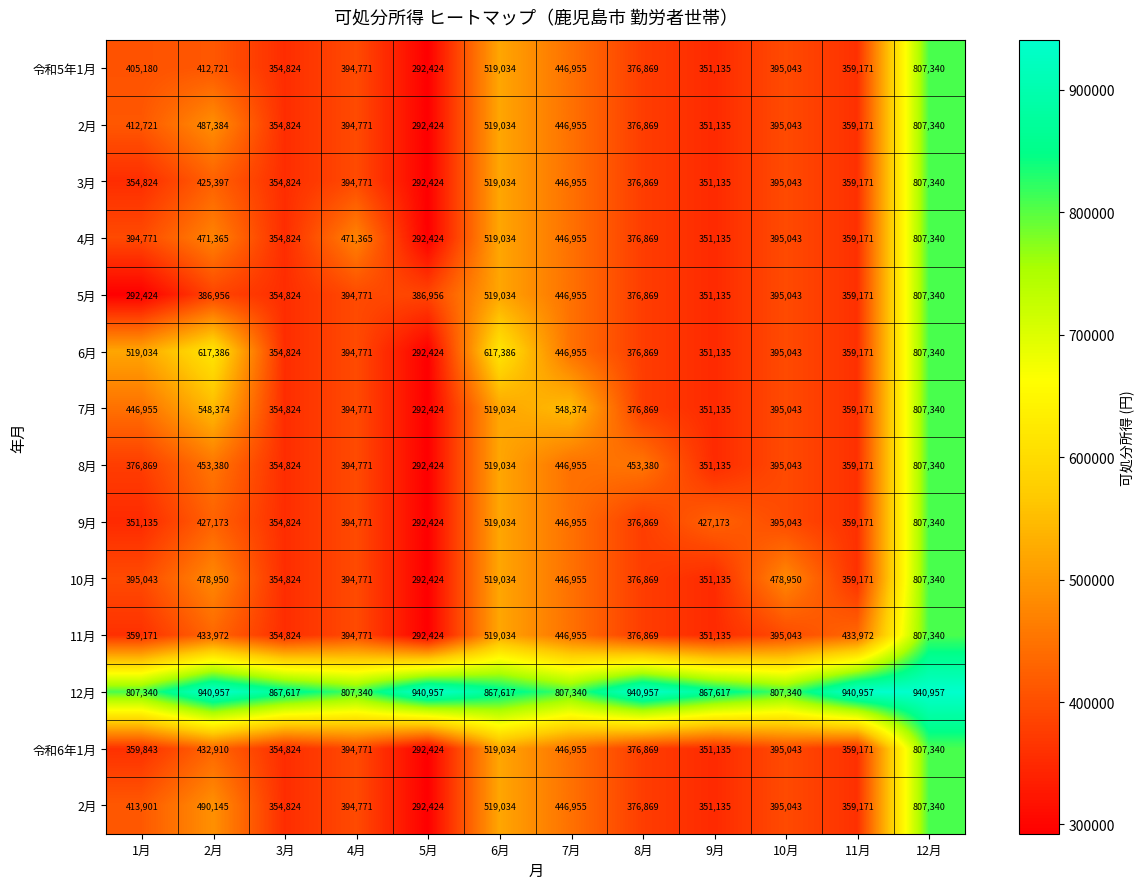

What is the total value across all series at 1月?

5889211